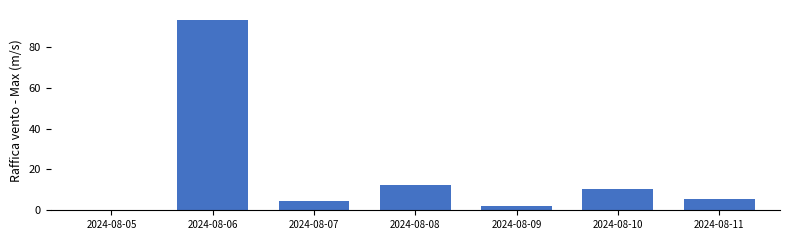

Count the number of data series in this chart.

1